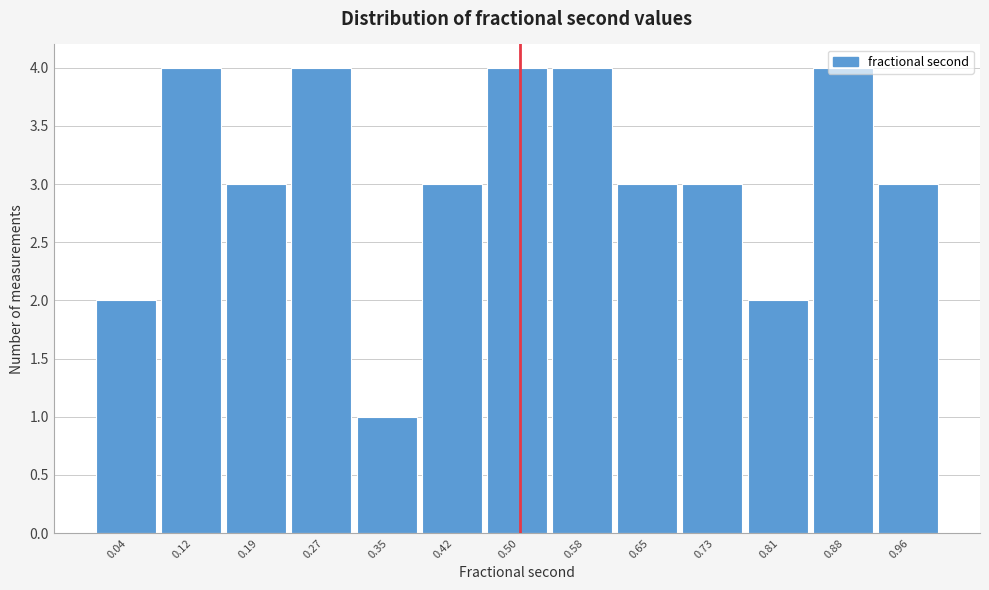

Reading left to right, transcribe this chart: for each bar, give the range it covers on the x-axis and its height. Neither the bar edges nor the heights are printed on the chart, so give them approximately, as read against the axes.

0.00 to 0.08: 2
0.08 to 0.15: 4
0.15 to 0.23: 3
0.23 to 0.31: 4
0.31 to 0.38: 1
0.38 to 0.46: 3
0.46 to 0.54: 4
0.54 to 0.62: 4
0.62 to 0.69: 3
0.69 to 0.77: 3
0.77 to 0.85: 2
0.85 to 0.92: 4
0.92 to 1.00: 3